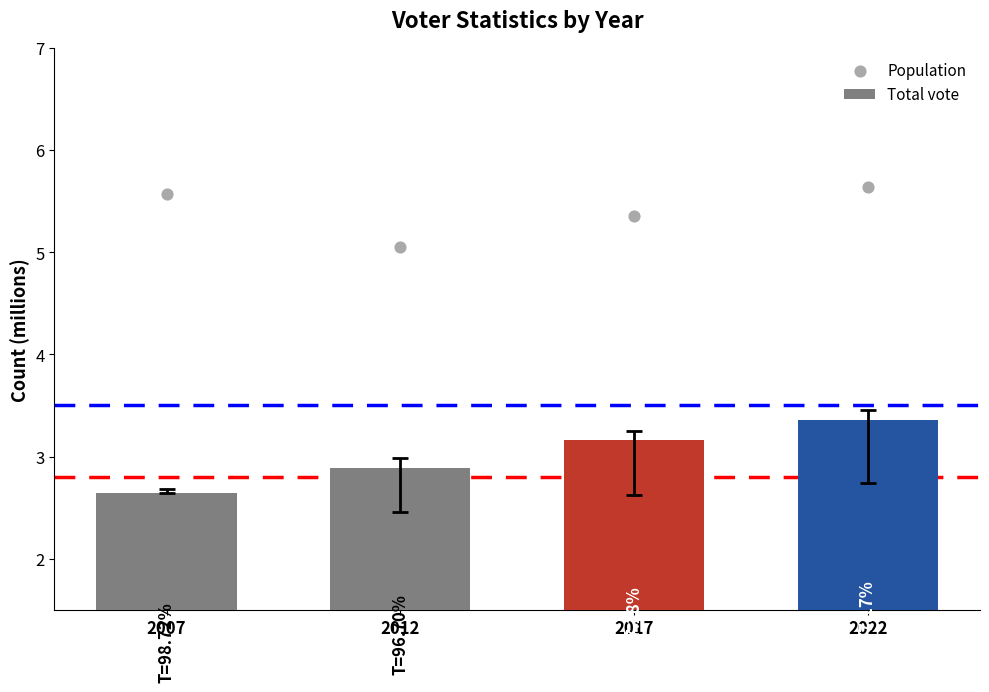

At how many categories does at least one series exceed 4?

4